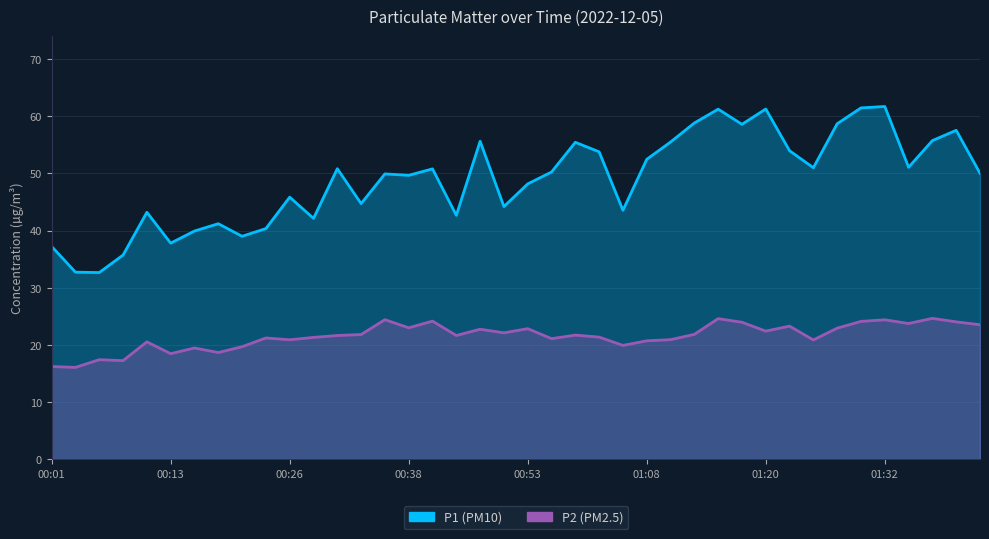

At which label does P2 reach its peak?

01:37